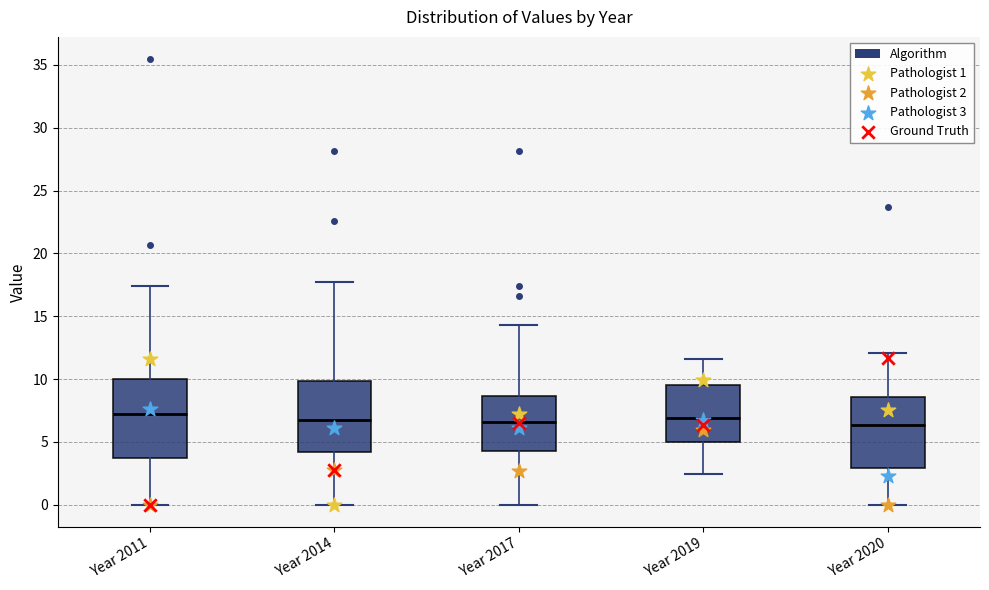

Which box is the tallest, from its lower edge to its upper edge?

Year 2011